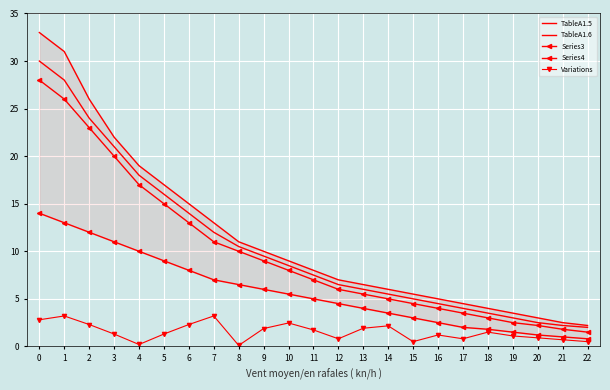

Which label corresponds to the smallest value in the chart?

8